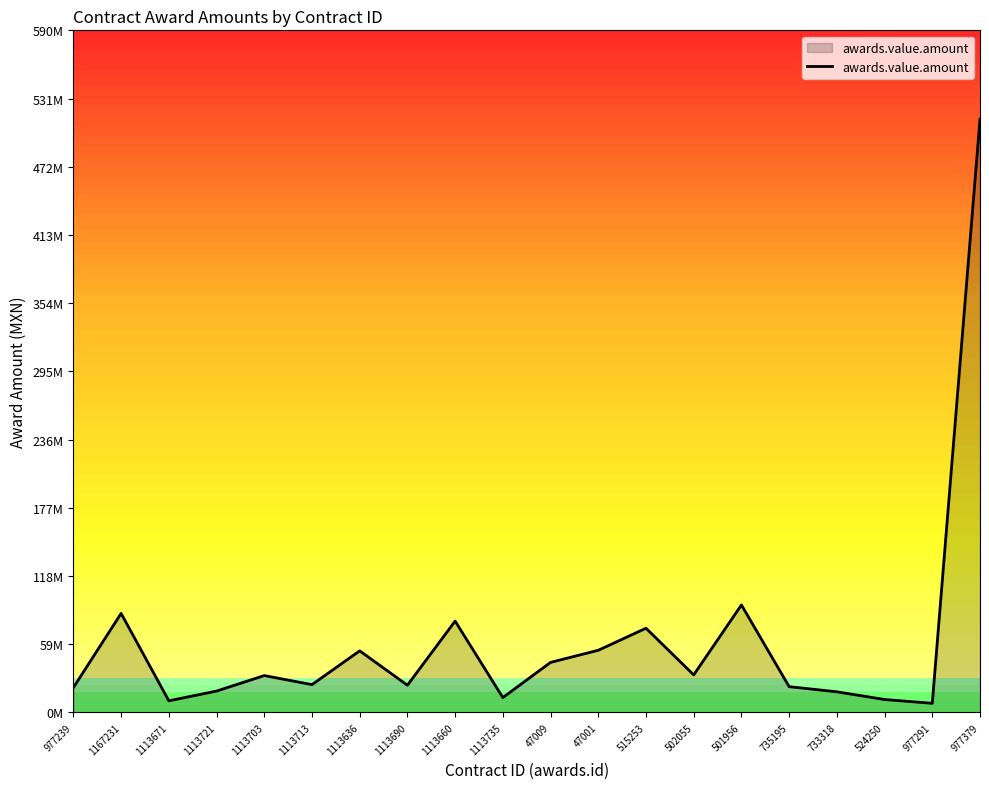

At which label is the value closest to 260782268?

501956